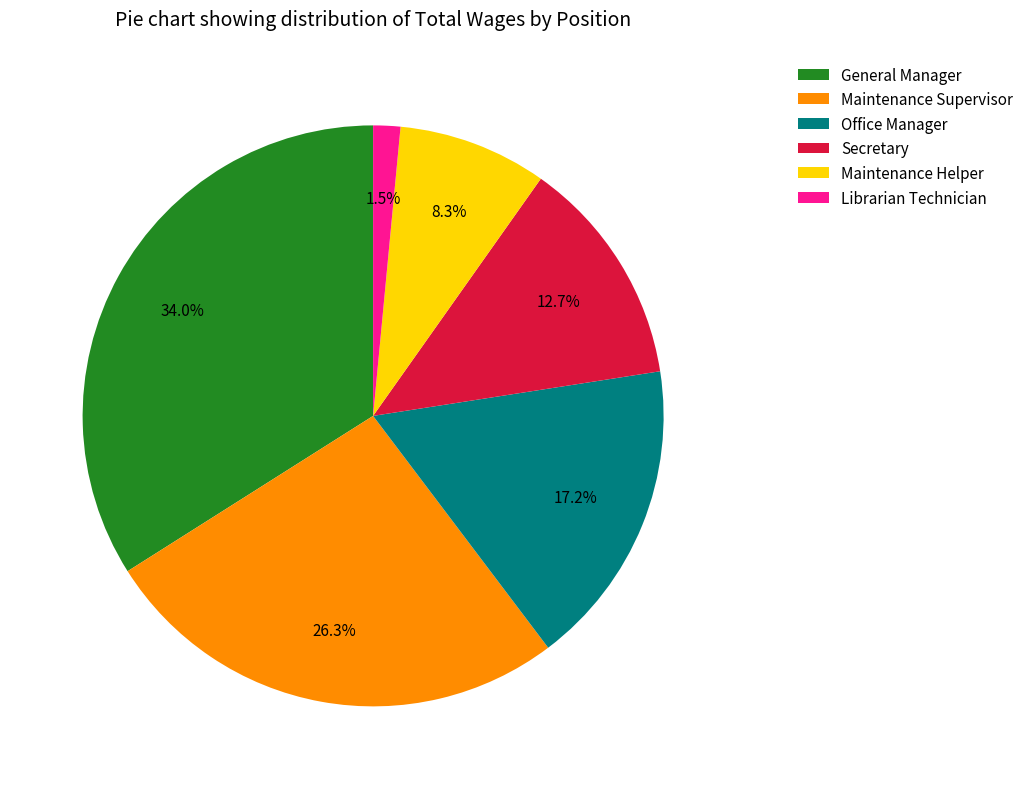

Does Maintenance Helper account for over 50% of the chart?

No